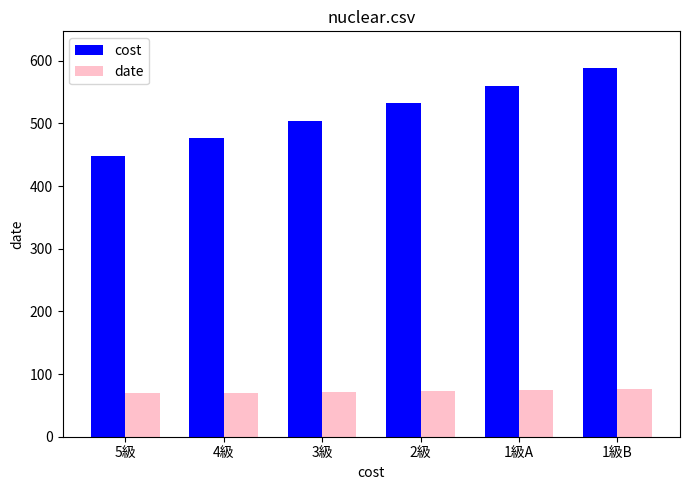

What are all the series names shown in the legend?

cost, date